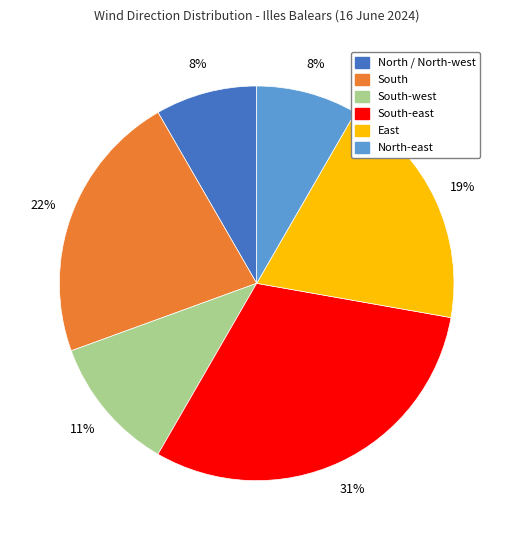

To the nearest percent, what is the difference between the South and North-east slice percentages?

14%